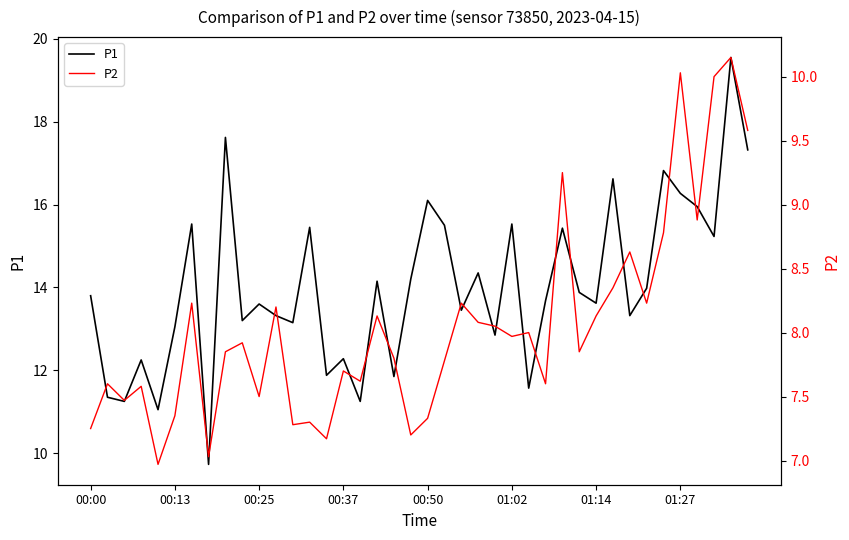

True or false: P2 has more than 0 points higher than both neighbors.

True